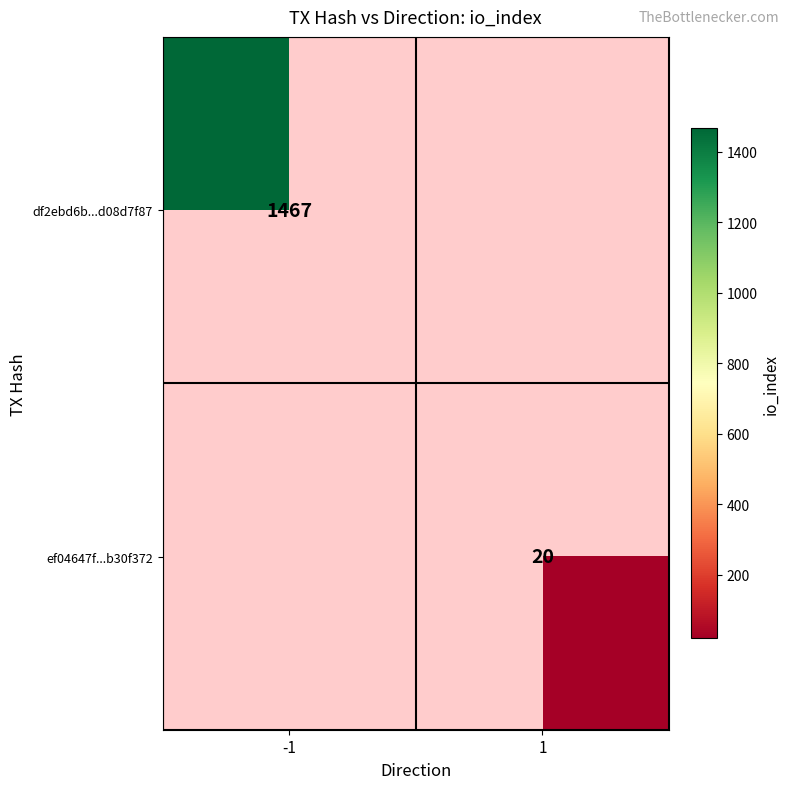

The value of df2ebd6b...d08d7f87 at -1 is 993.0. True or false?

False